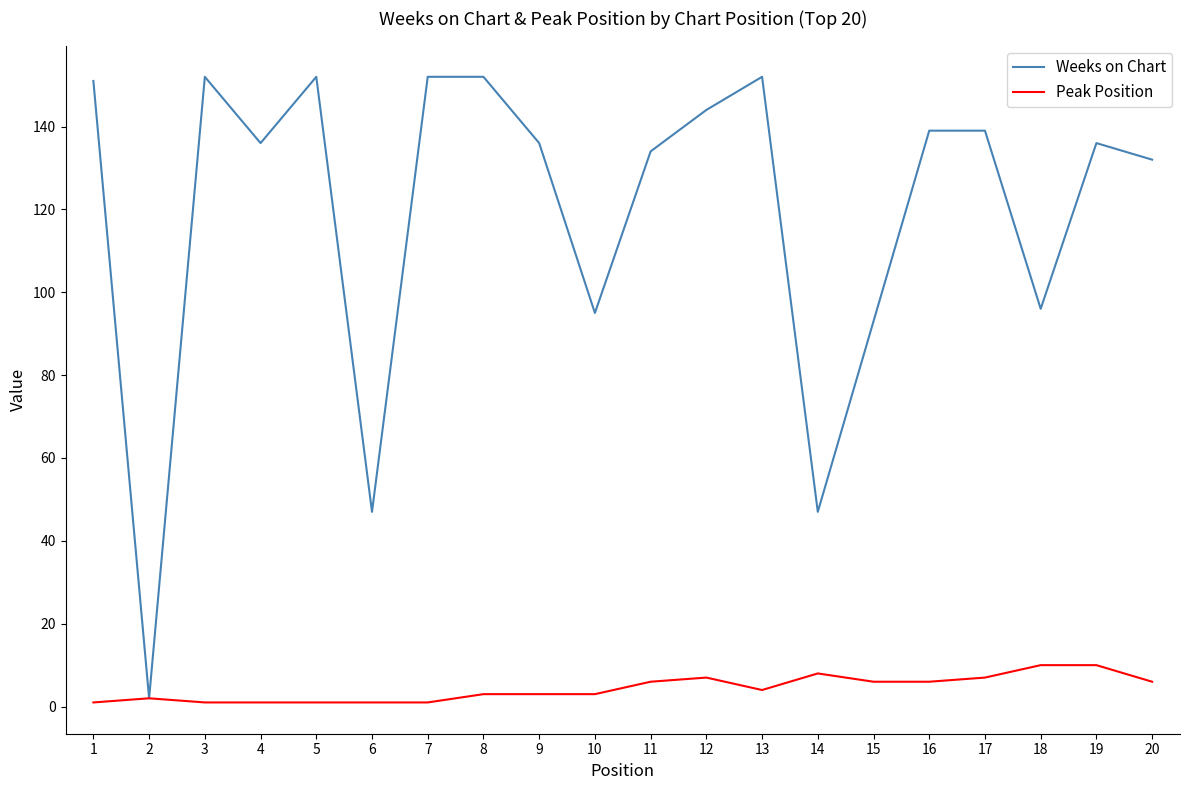

True or false: Weeks on Chart has more than 1 points higher than both neighbors.

True